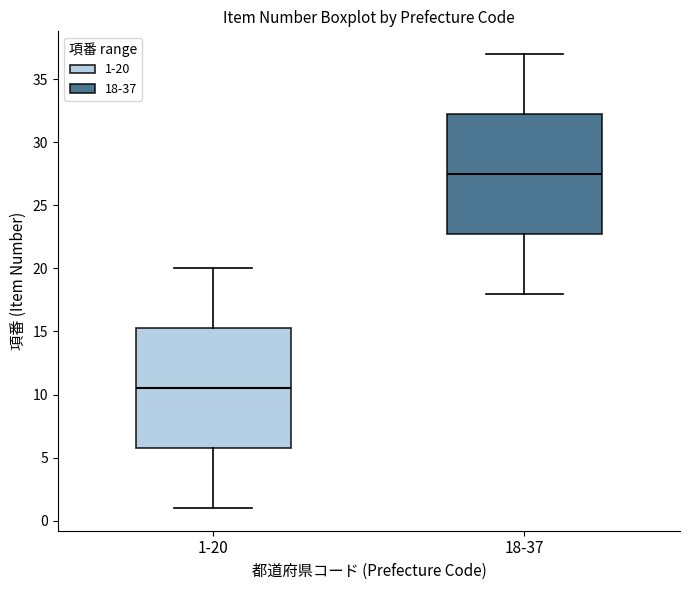

Which box's median line is the highest?

18-37